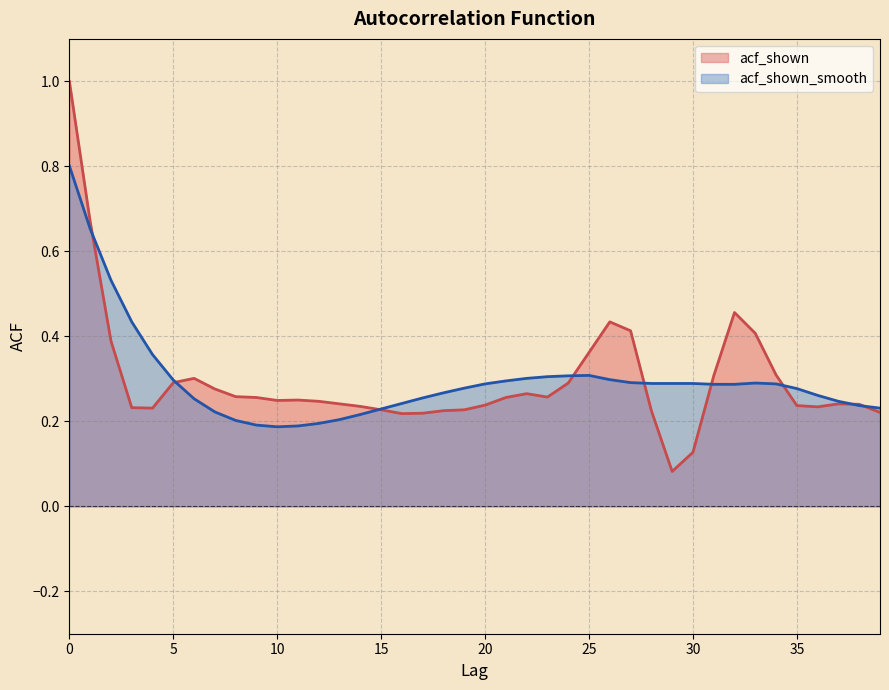

At 10, list the series in order from smallest to largest.

acf_shown_smooth, acf_shown